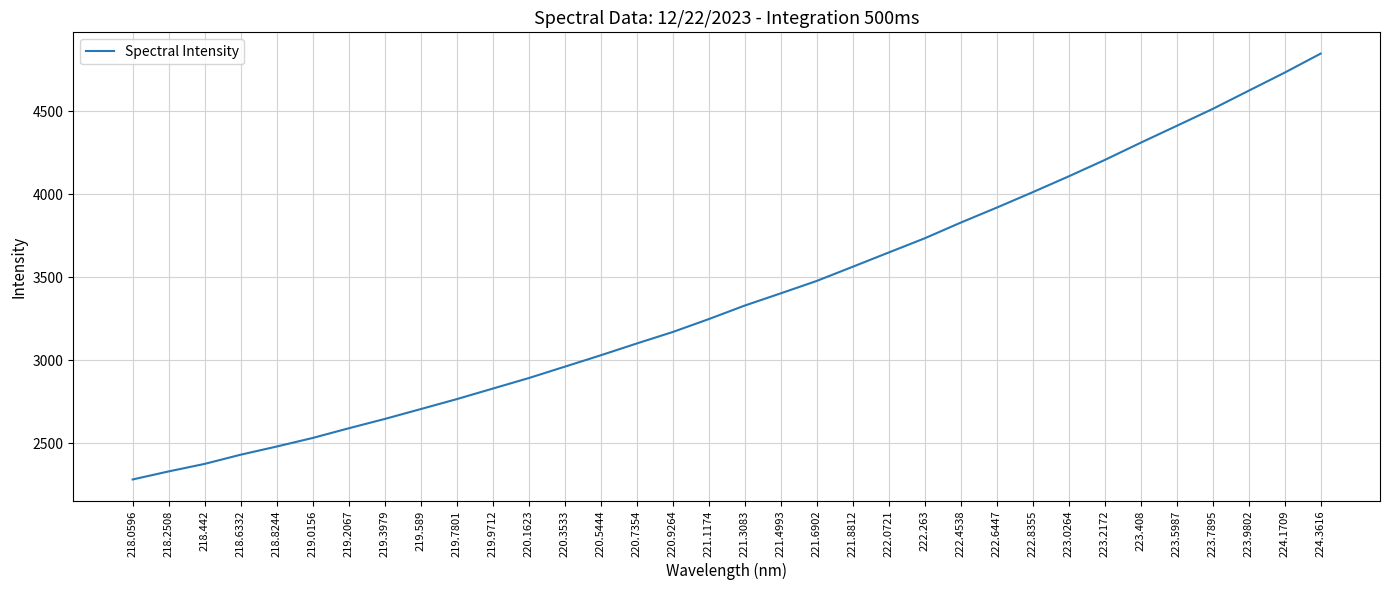

Where does the data first go above 3328?

221.3083